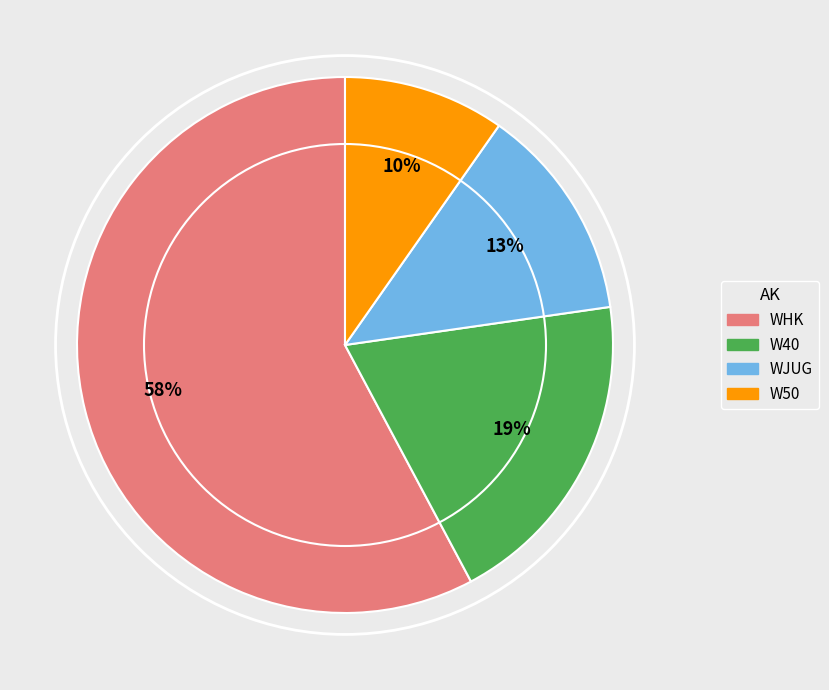

How many segments does this pie chart have?

4